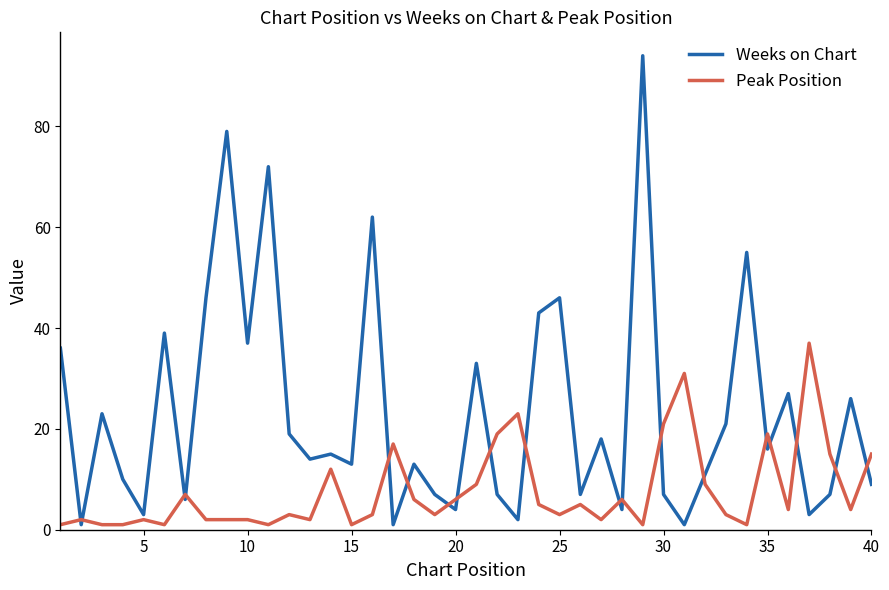

List the series in order of their overall mean, lowest first.

Peak Position, Weeks on Chart